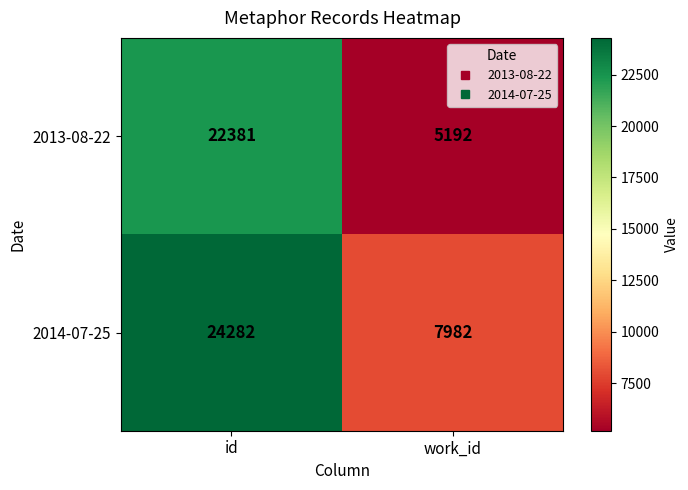

Reading left to right, extract all data points from this chart.

2013-08-22: 22381	5192
2014-07-25: 24282	7982